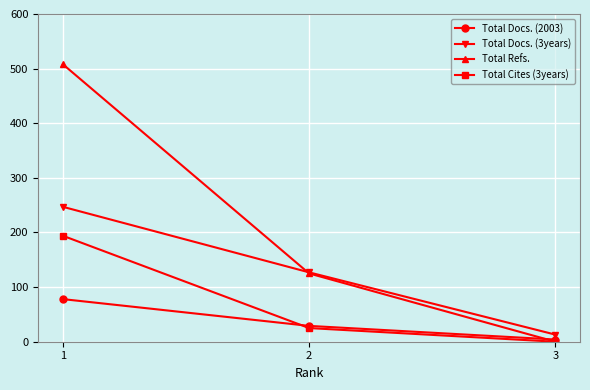

Is this an area chart (filled region under the line)?

No